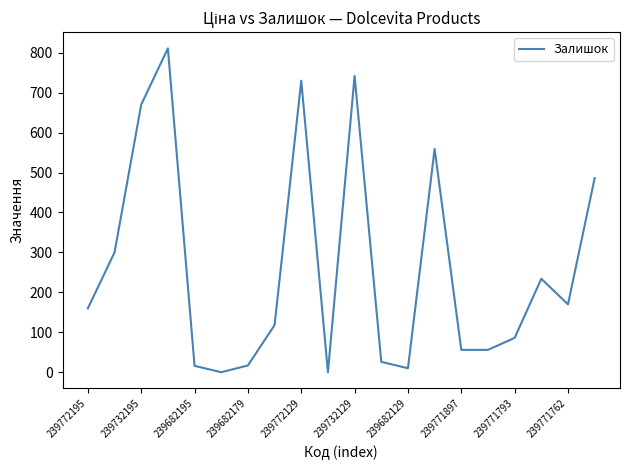

What is the greatest value displayed?

811